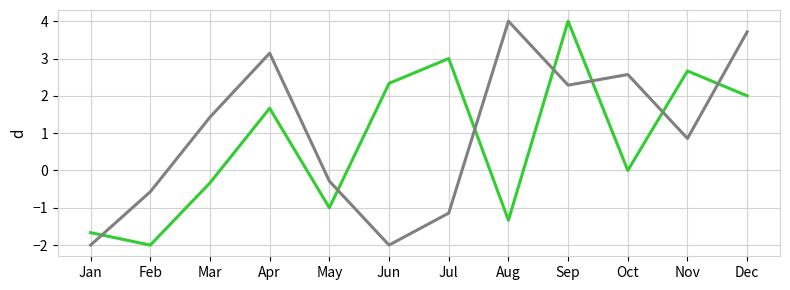

At which category is the sum across all series the highest?

Sep